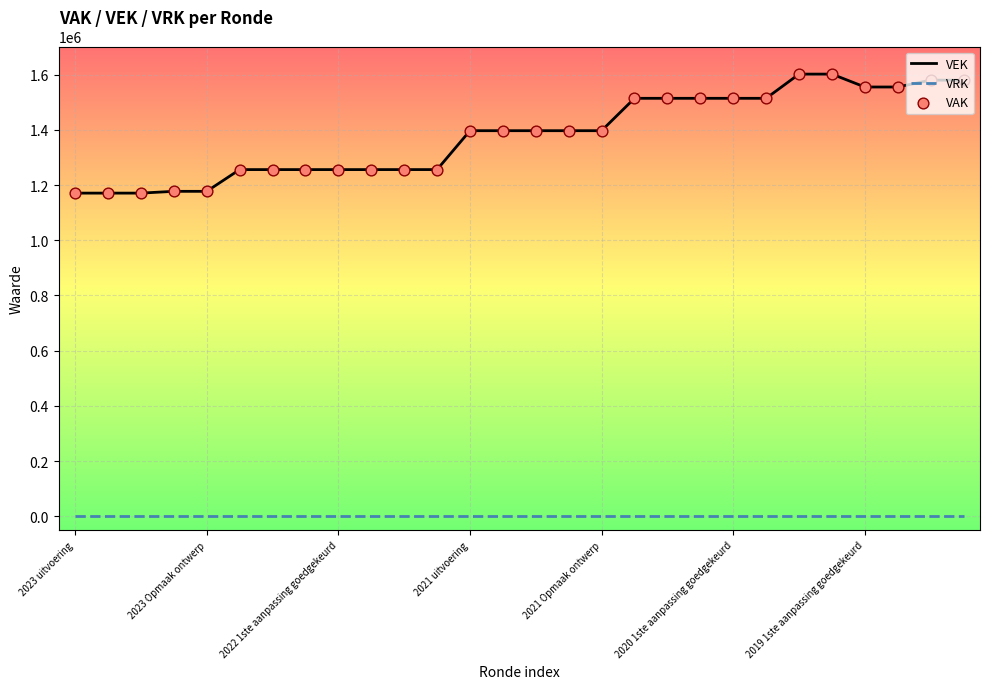

Which series has the largest range (max minus min)?

VEK